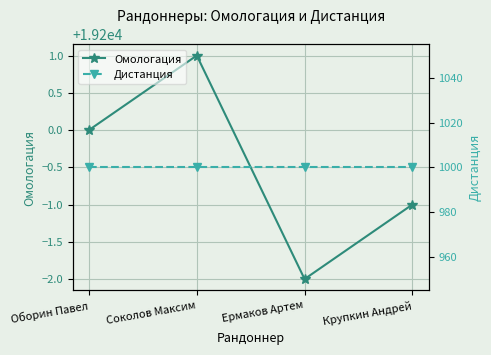

What is the sum of the Дистанция values at Ермаков Артем and Оборин Павел?

2000